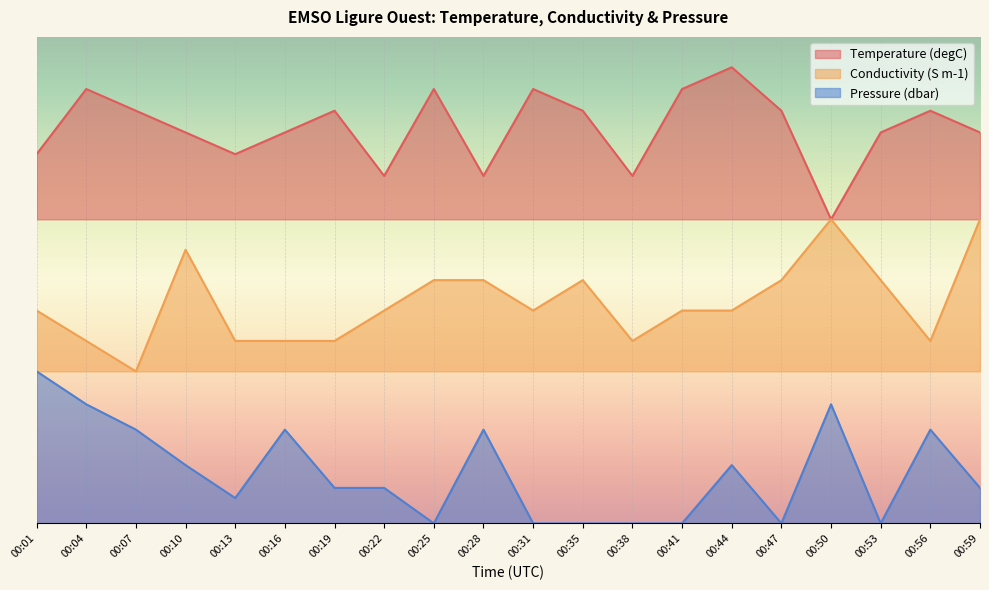

True or false: Temperature has a value of 3.9 at 00:47.

False